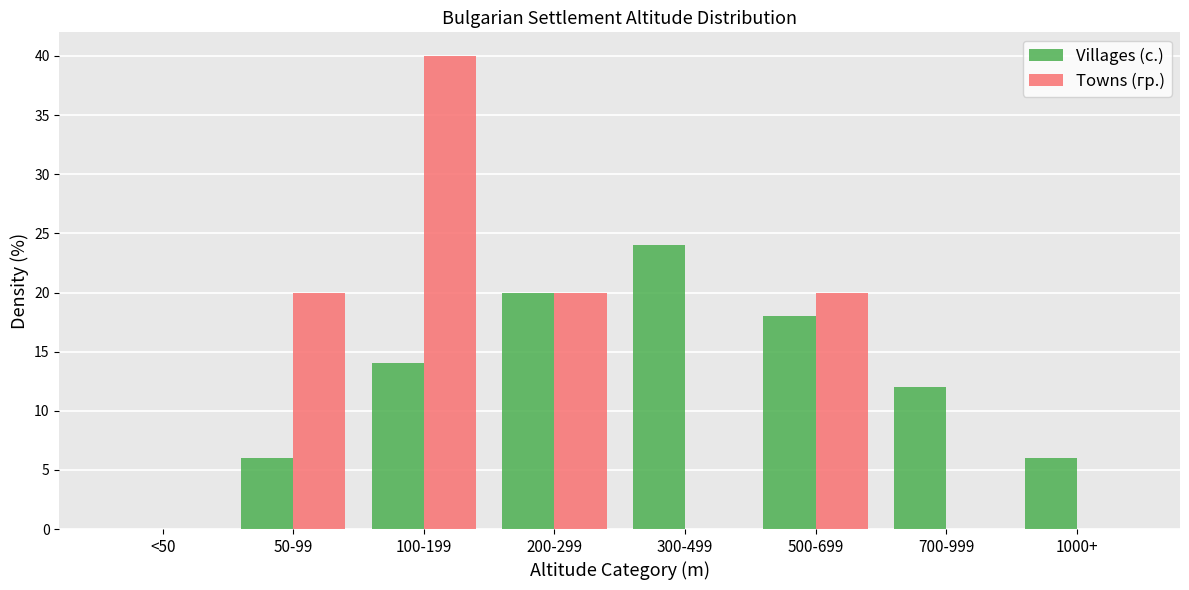

Reading left to right, transcribe all the data shown in this chart.

Villages (с.): <50=0.0	50-99=6.0	100-199=14.0	200-299=20.0	300-499=24.0	500-699=18.0	700-999=12.0	1000+=6.0
Towns (гр.): <50=0.0	50-99=20.0	100-199=40.0	200-299=20.0	300-499=0.0	500-699=20.0	700-999=0.0	1000+=0.0